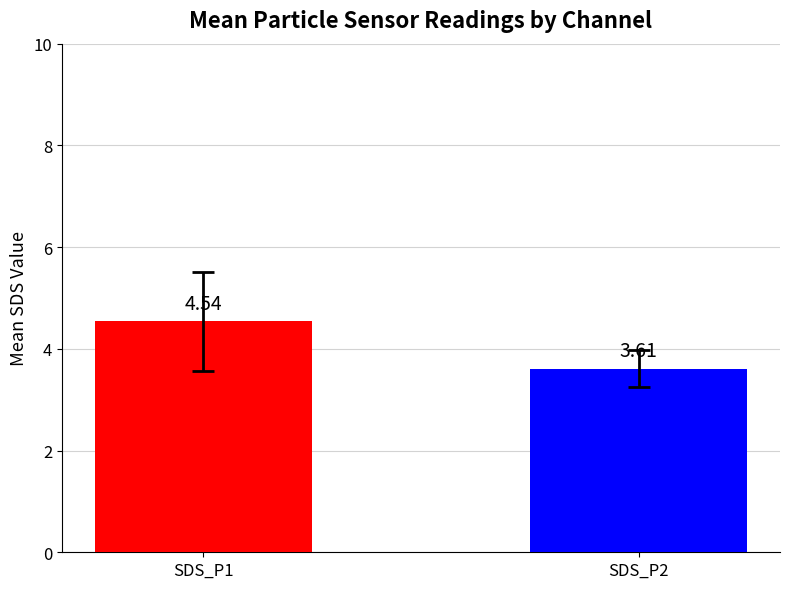

What is the difference between the values at SDS_P2 and SDS_P1?

0.9